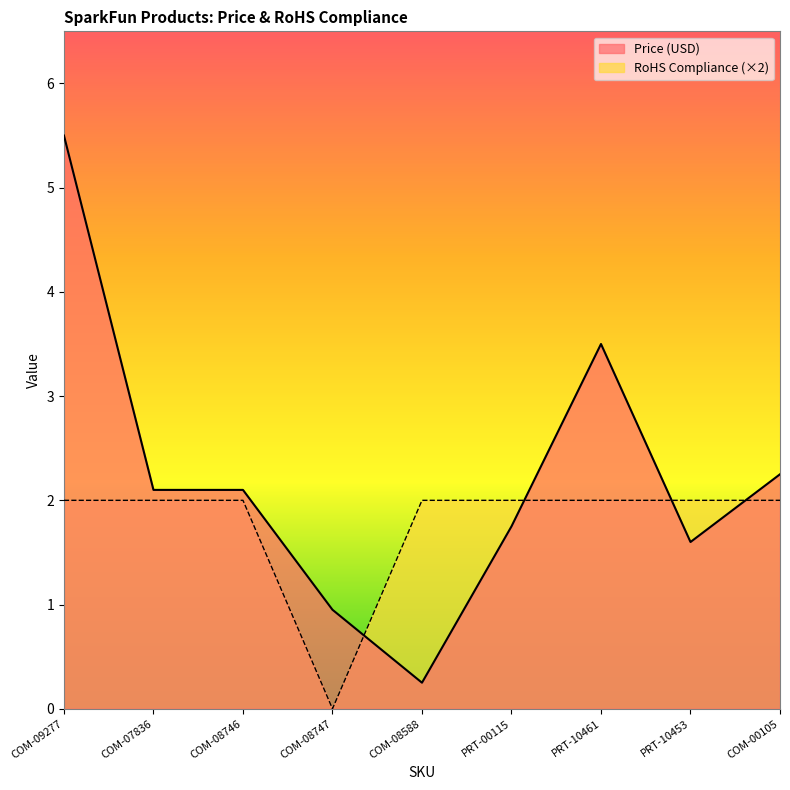

How many series are shown in this chart?

2